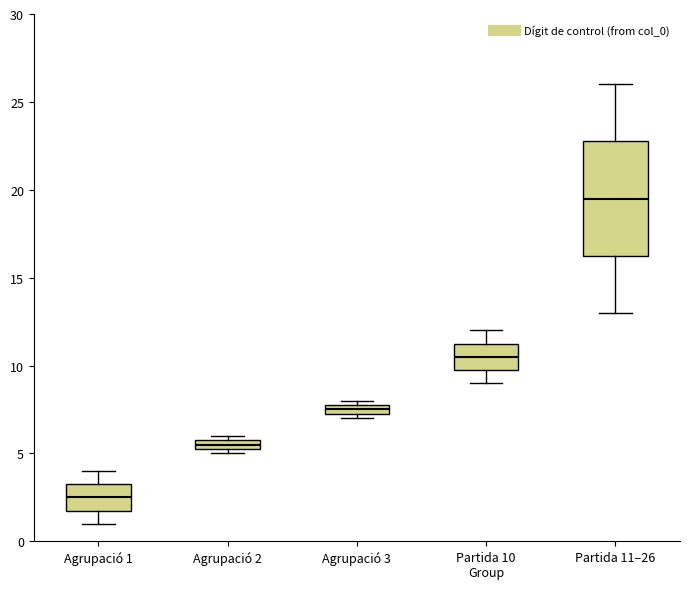

Which box has the highest median line?

Partida 11–26